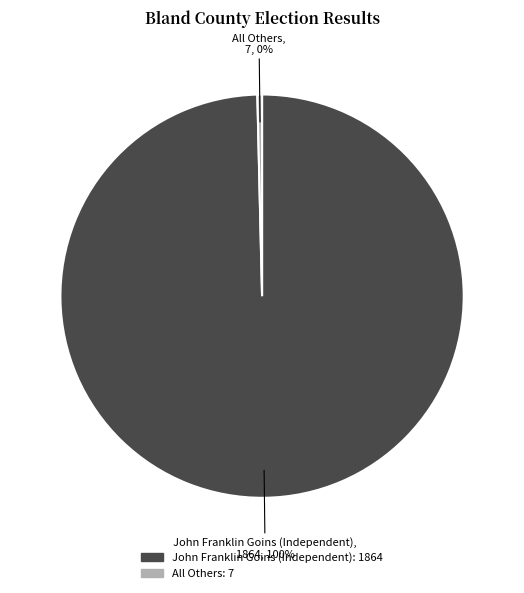

How many slices are in this pie chart?

2